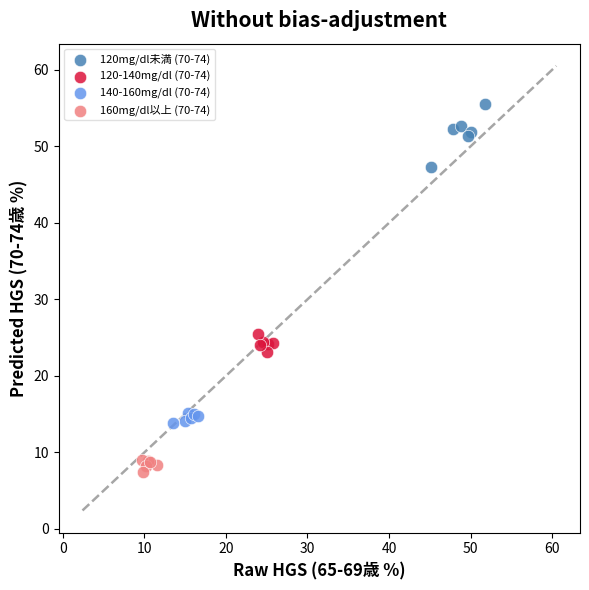

Which series reaches the minimum Y coordinate?

160mg/dl以上 (70-74)